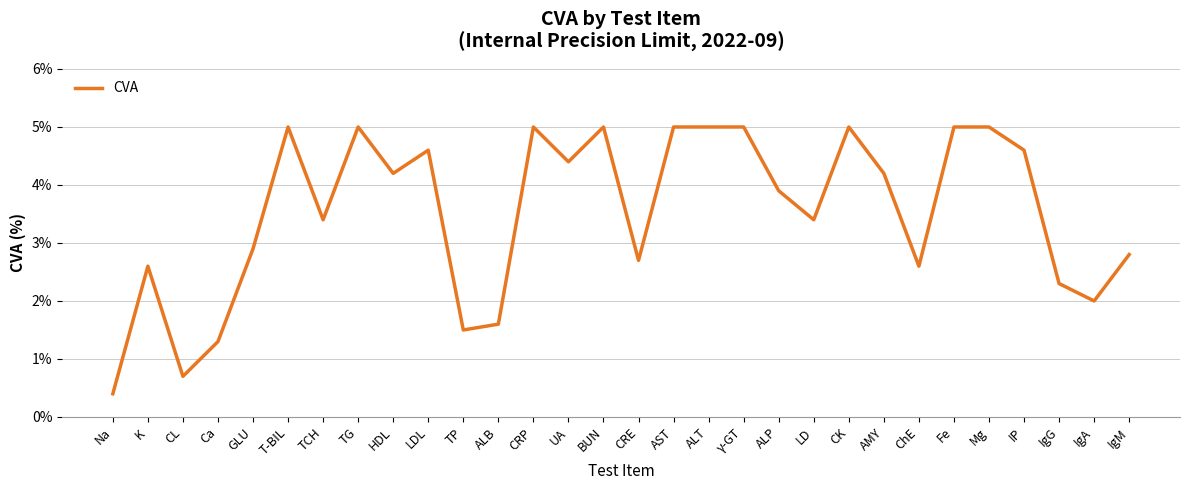

What value does the data have at ALP?

3.9